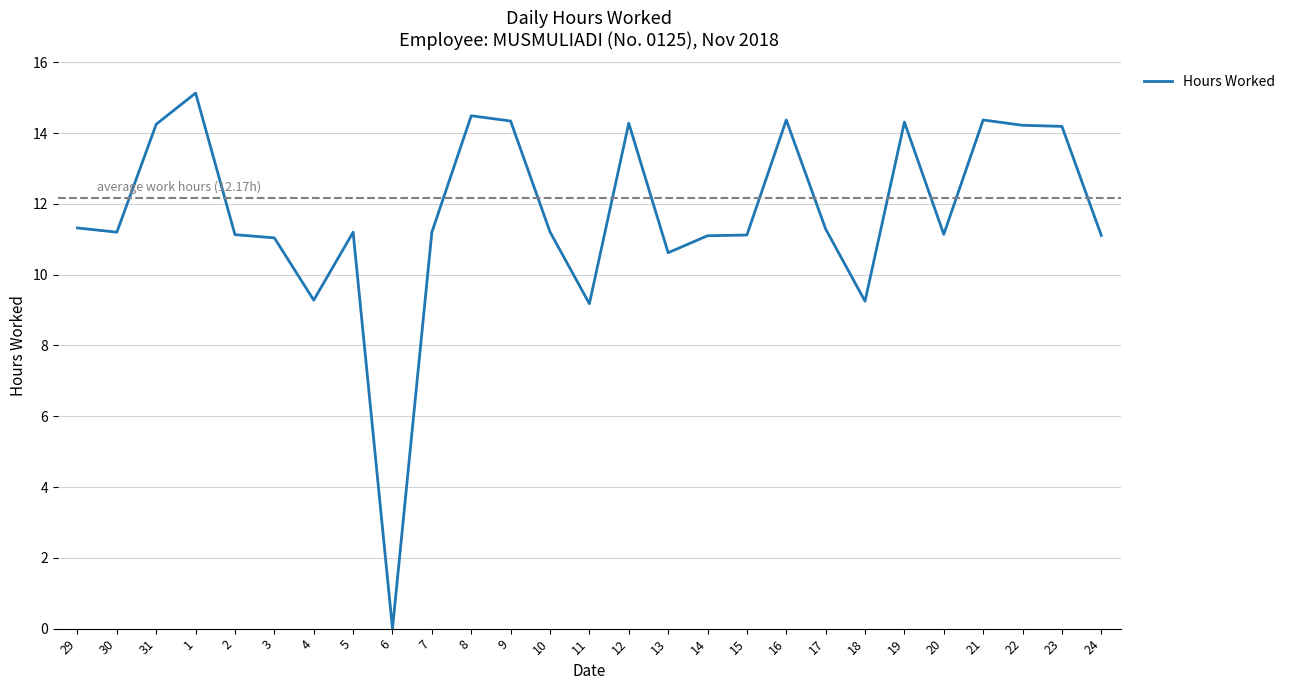

What is the ratio of the value at 23 to the value at 1?

0.9